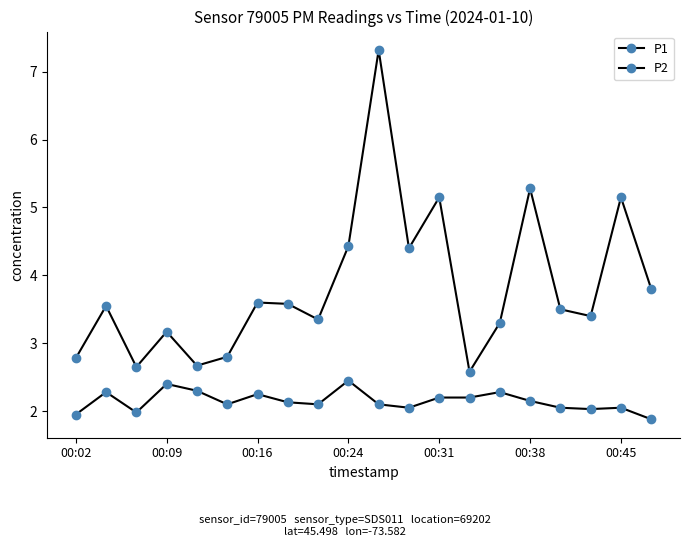

Count the number of data series in this chart.

2